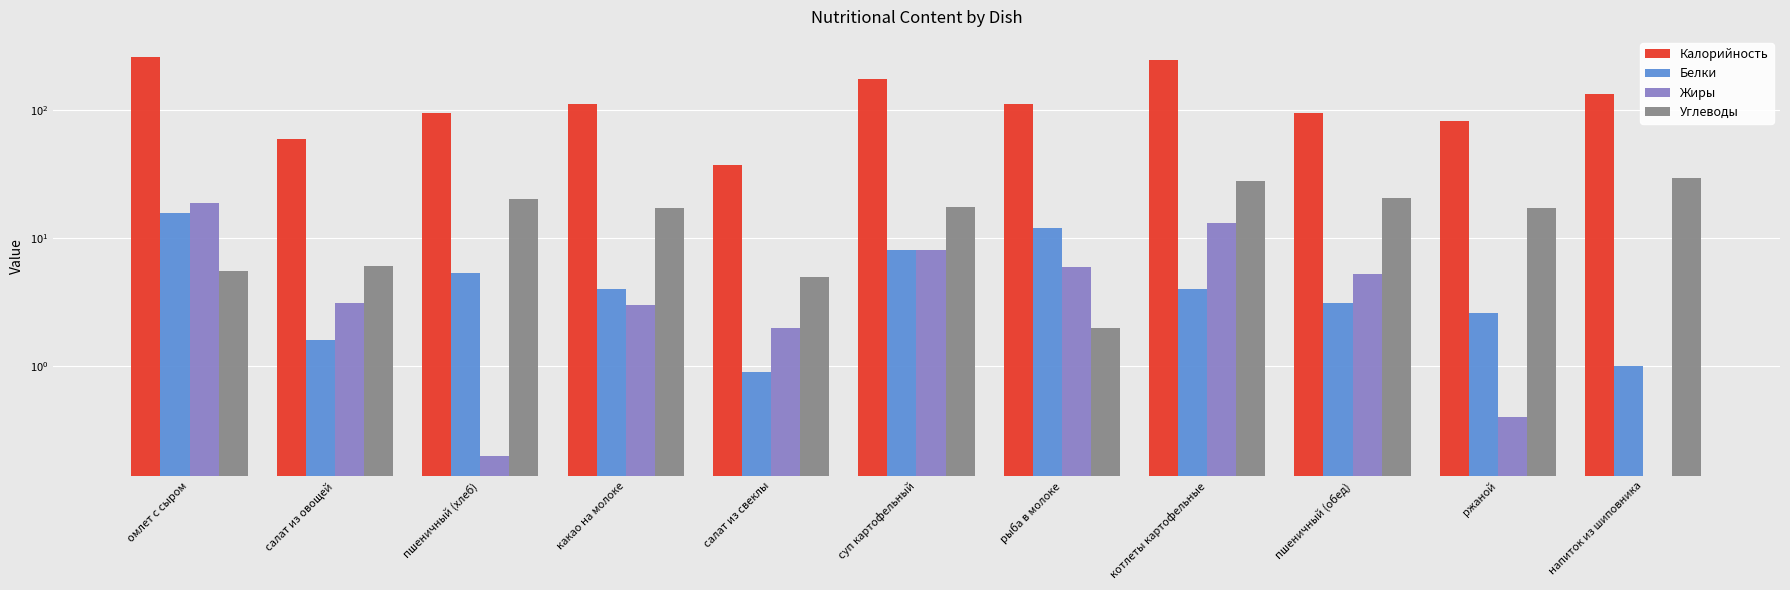

True or false: Углеводы has a value of 20.1 at пшеничный (хлеб).

True